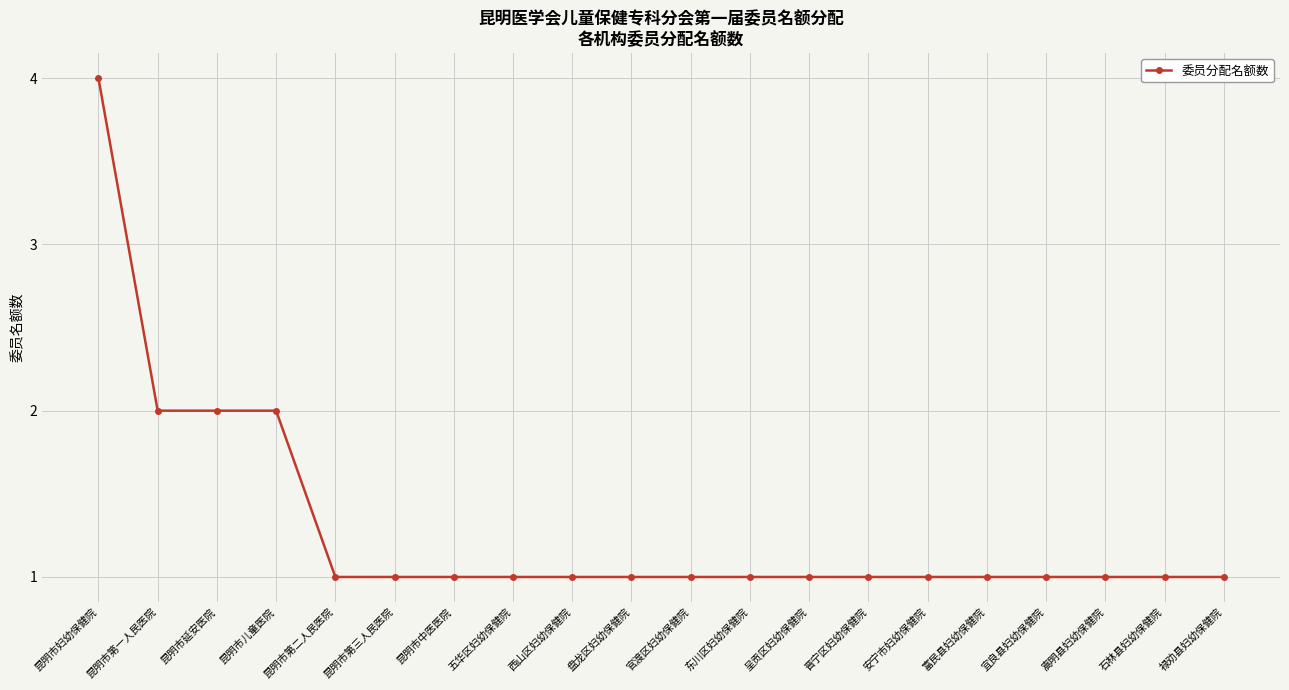

How many lines are shown in the chart?

1